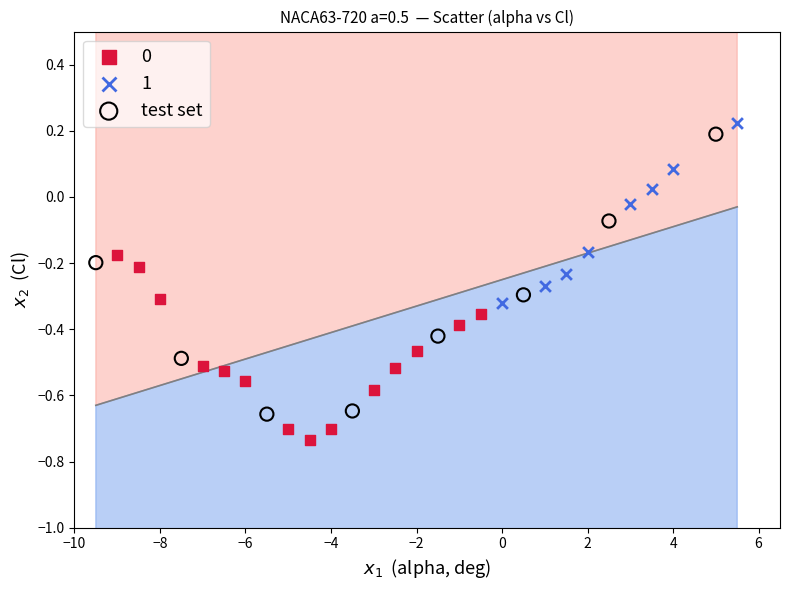

Which series has the largest Y range (max minus min)?

test set